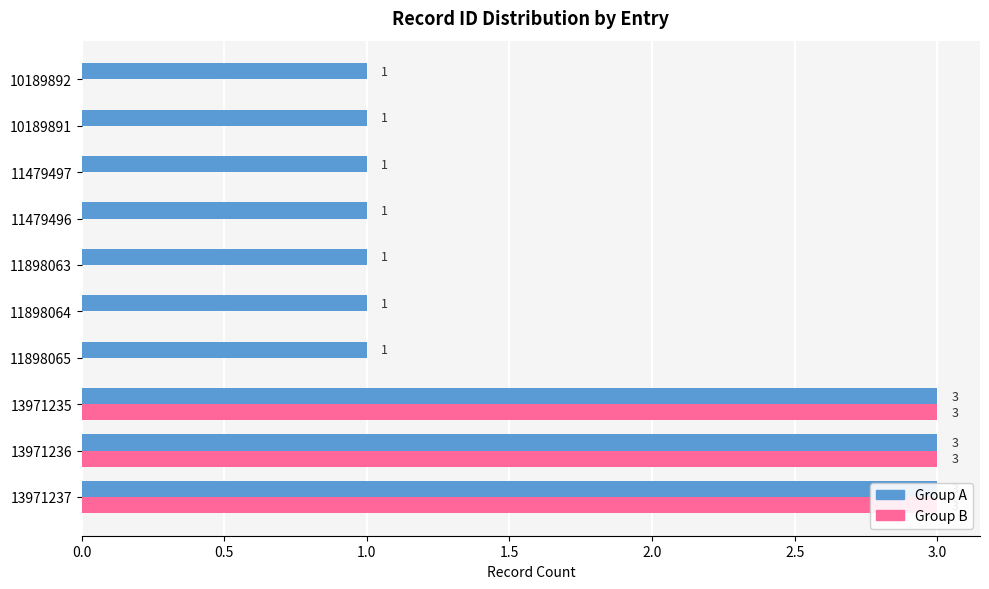

Which series changed the most between 11898065 and 11479497?

Group A